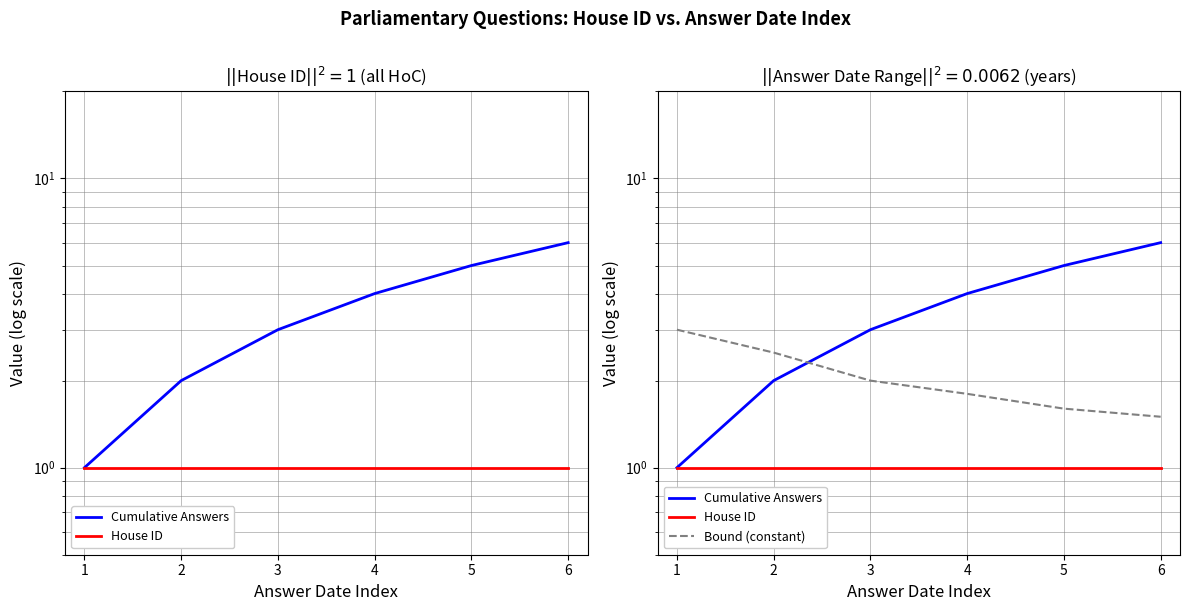

Rank the series at 3 from highest to lowest value.

Cumulative Answers, Bound (constant), House ID